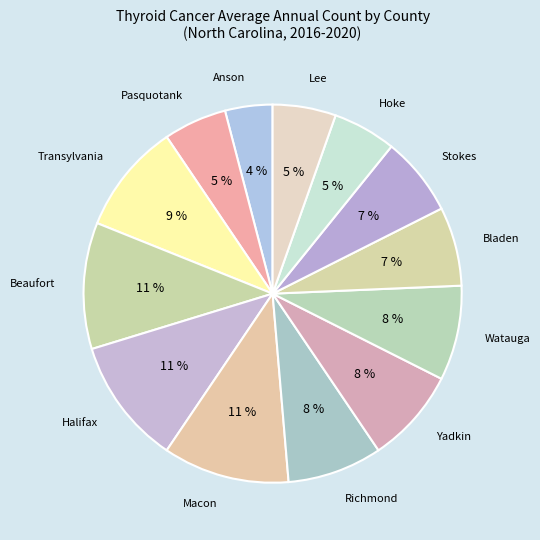

To the nearest percent, what portion does Stokes represent?

7%